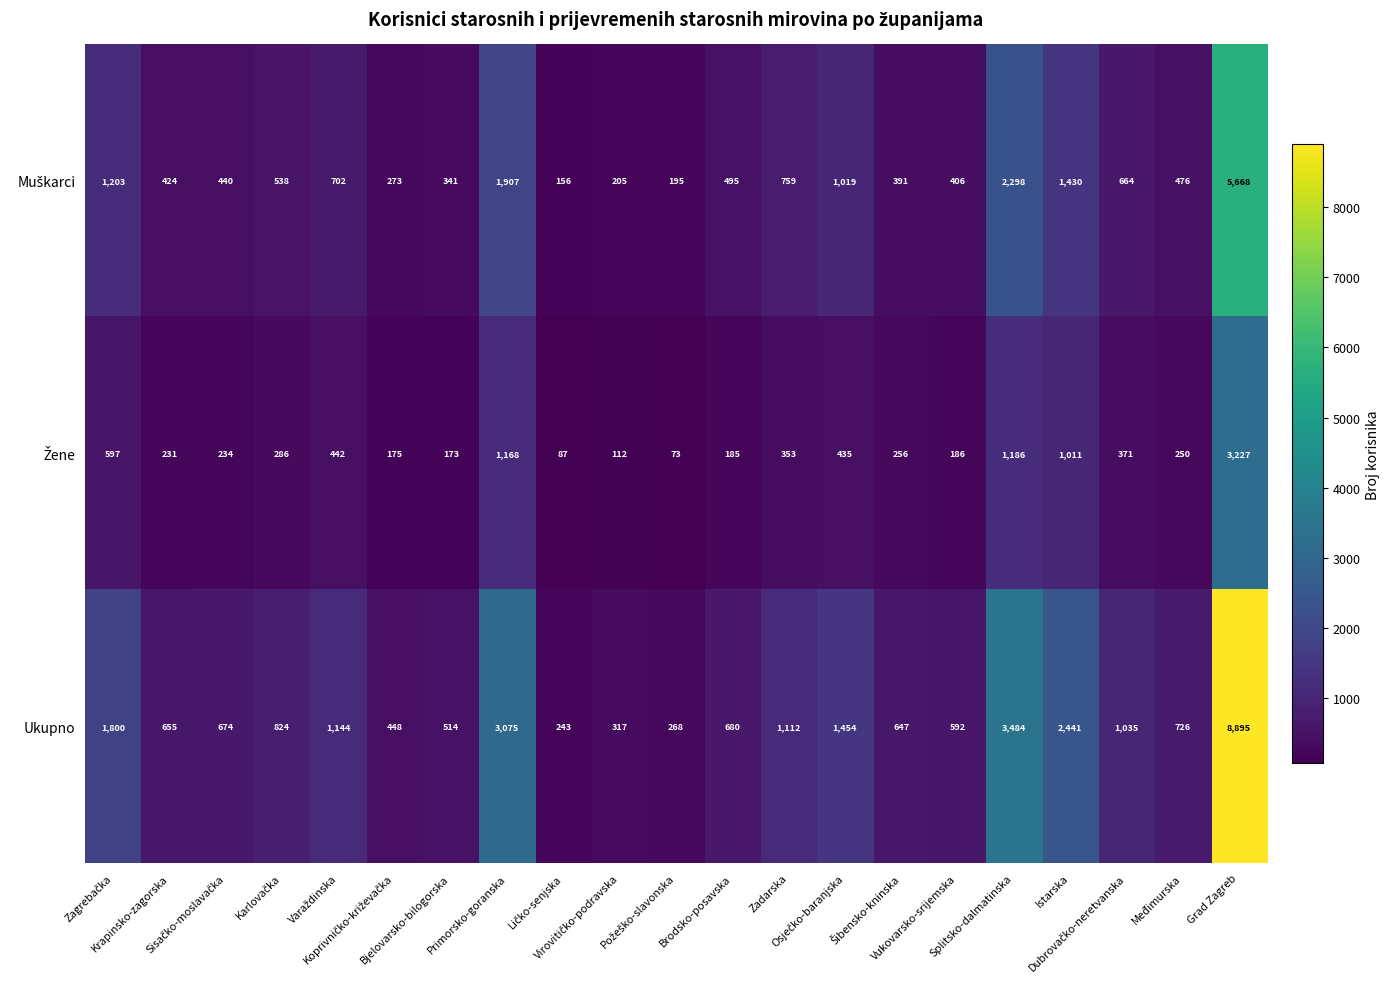

What is the average value of the Ukupno series?

1478